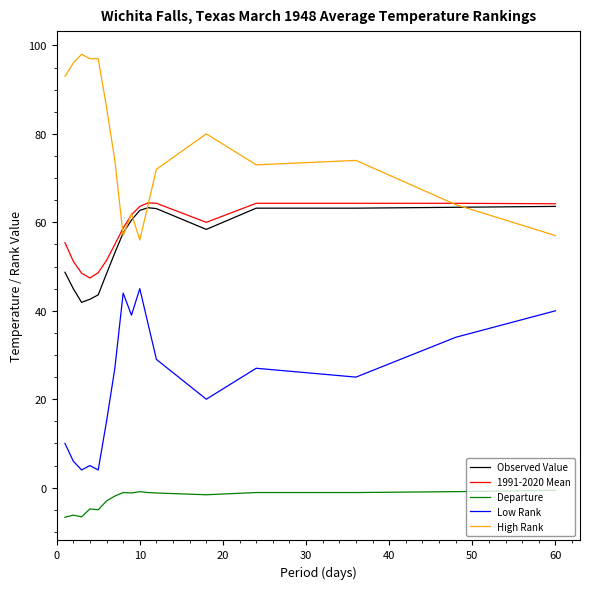

Which series has the largest total across all categories?

High Rank